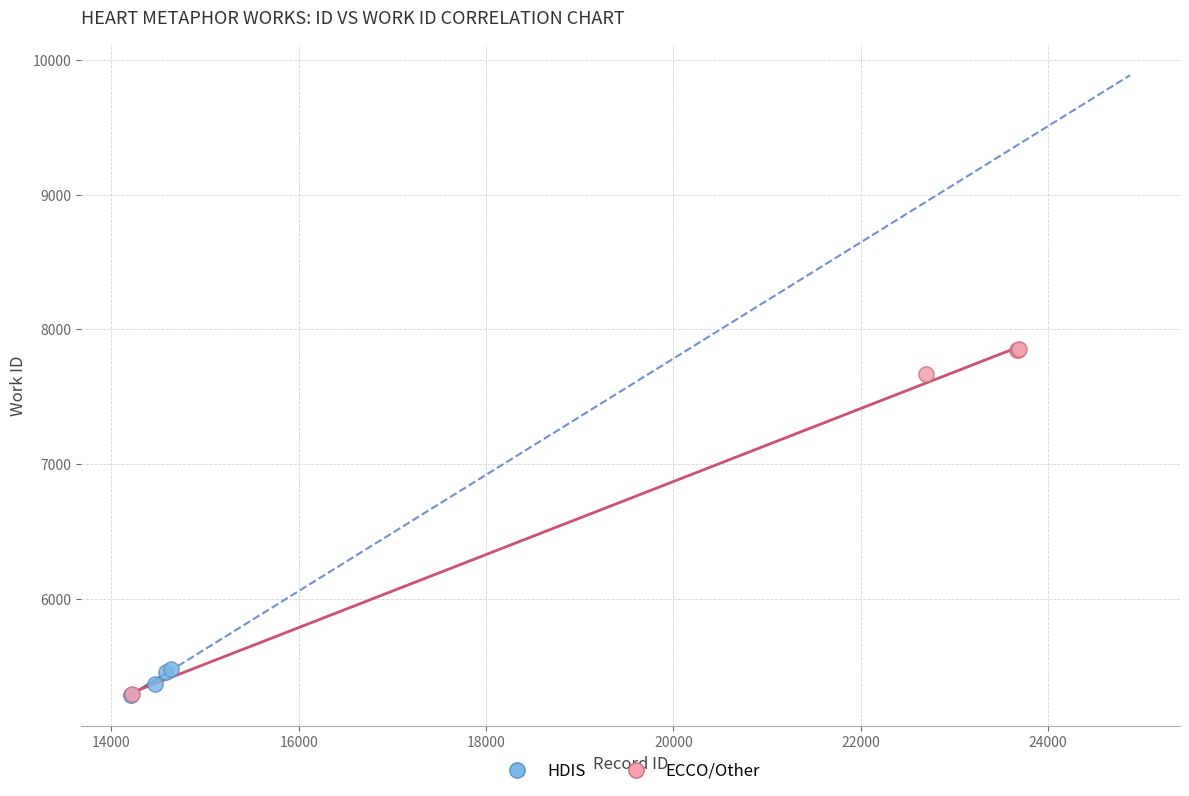

Which series has the largest Y range (max minus min)?

ECCO/Other